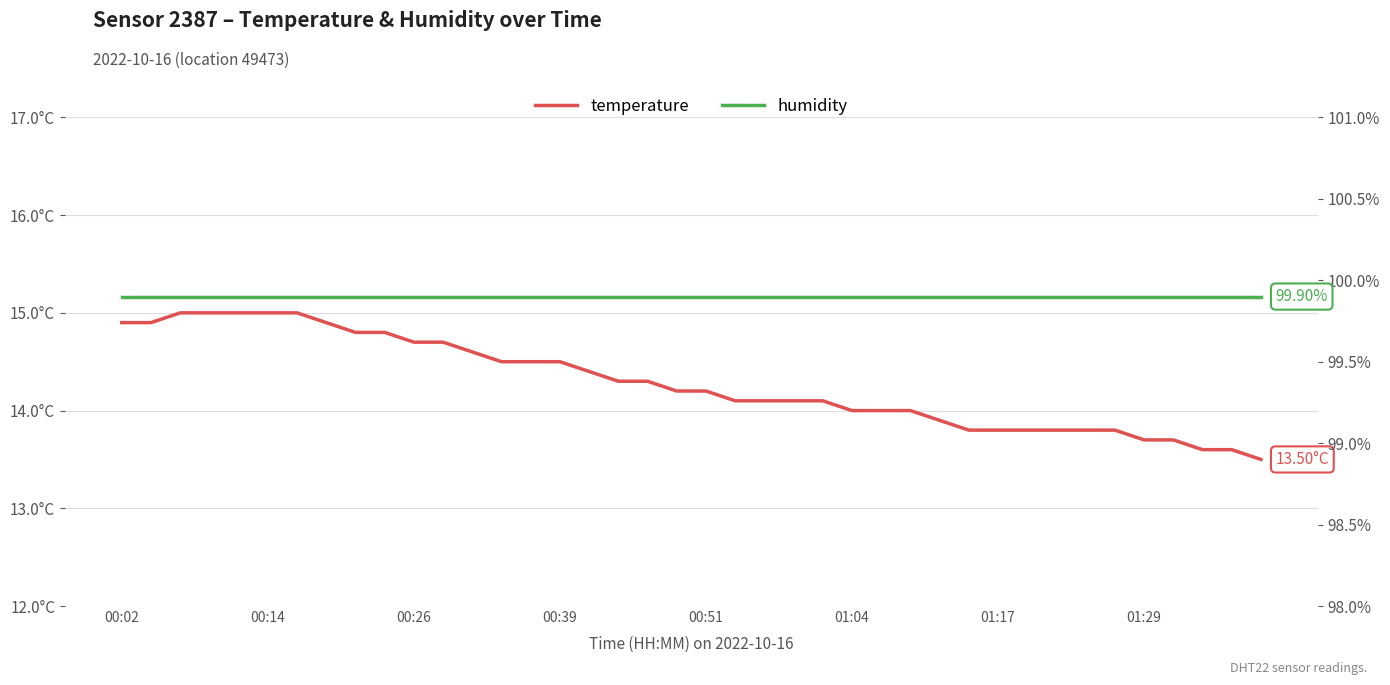

At which label is humidity closest to 99?

00:02